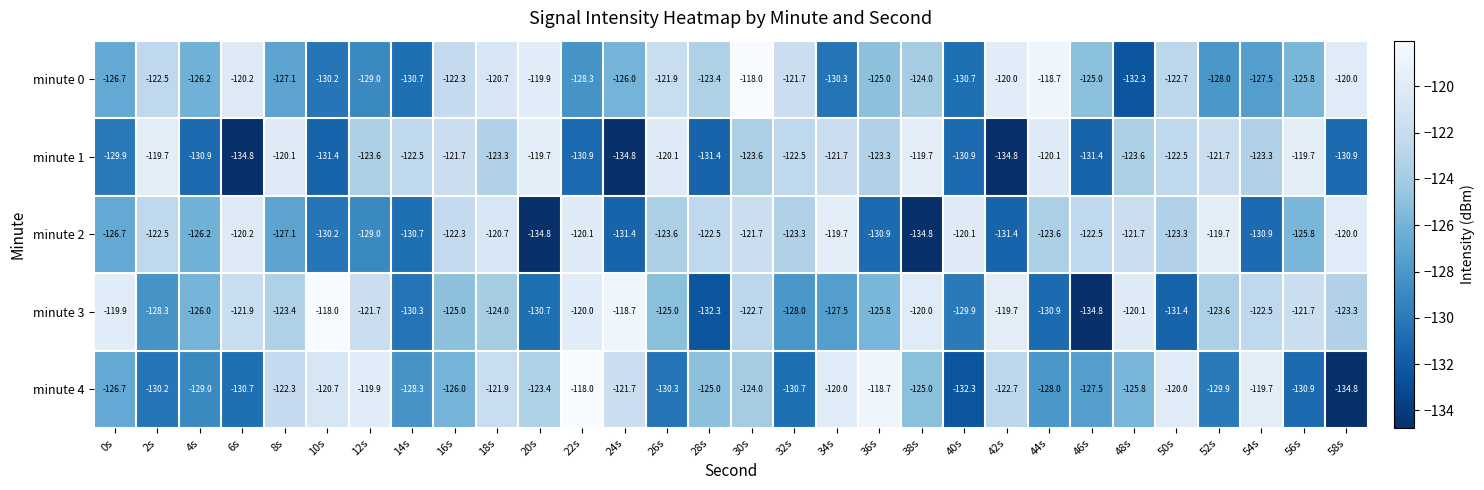

Between 2s and 12s, which series saw the biggest shift?

minute 4